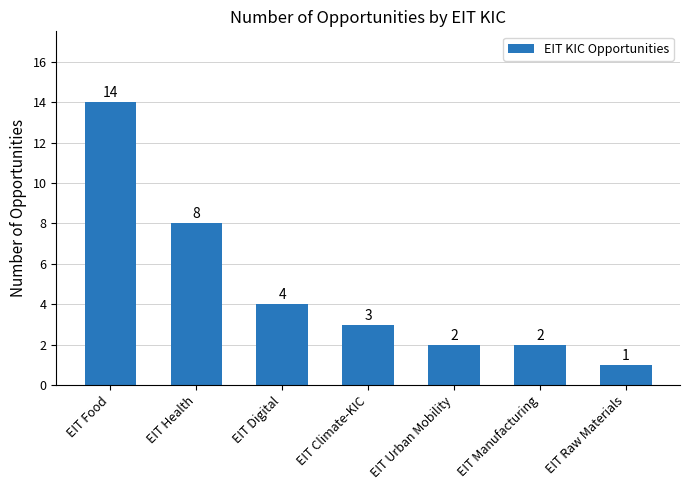

What is the label of the 6th bar from the right?

EIT Health